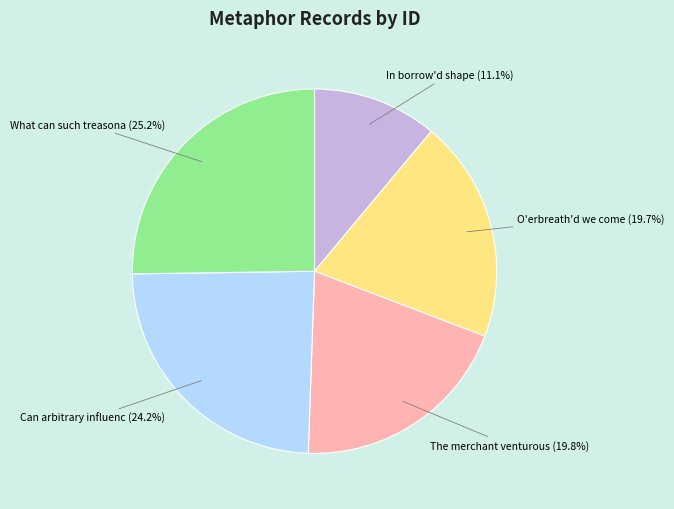

How many segments does this pie chart have?

5